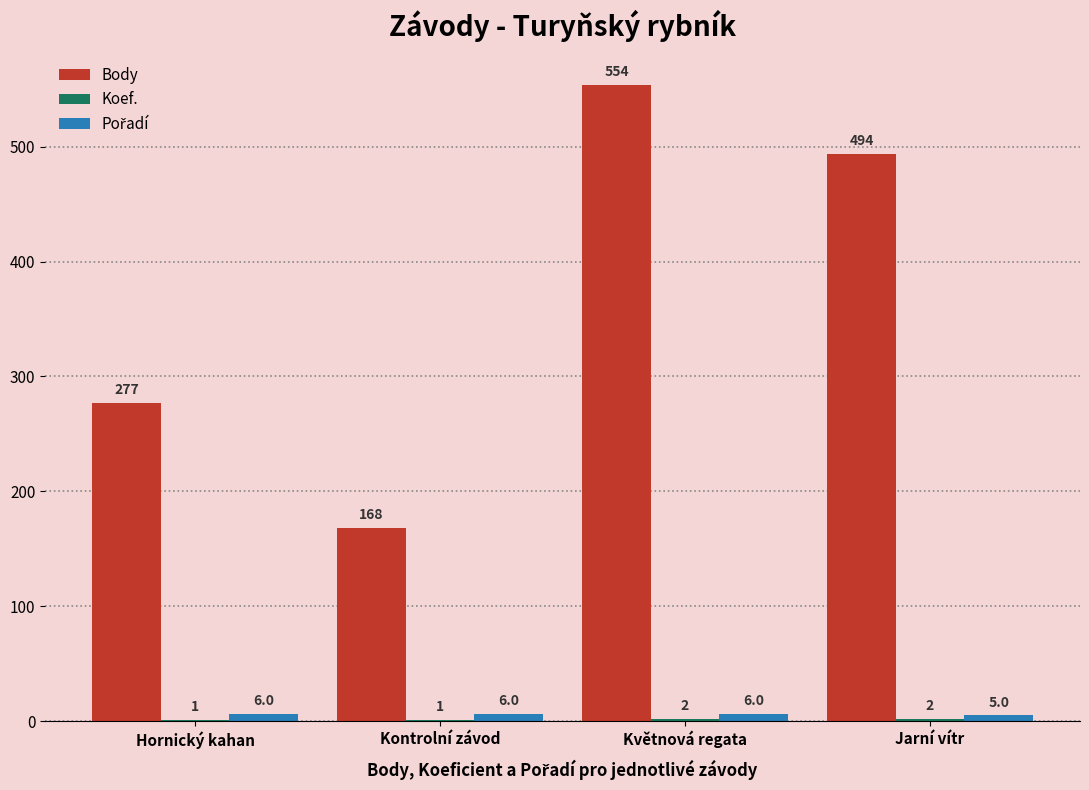

At which category does the chart reach its peak across all series?

Květnová regata